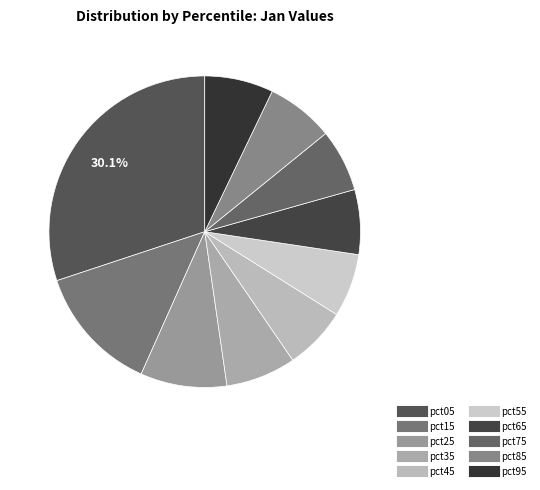

Rank the categories by value from highest to lowest.

pct05, pct15, pct25, pct35, pct95, pct85, pct65, pct55, pct45, pct75